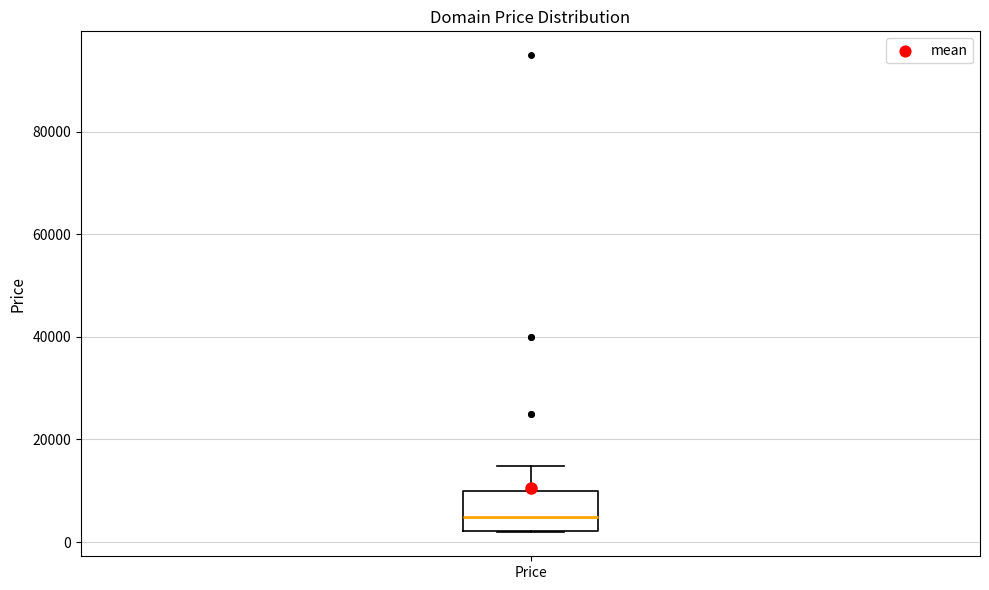

Read this box plot against the y-axis: the position of the median line, the range covered by the box, and the ends of both whiskers. The values are not printed on the chart, so give them approximately, as read against the axis.

median 4000, box 2000 to 10000, whiskers 2000 to 14000